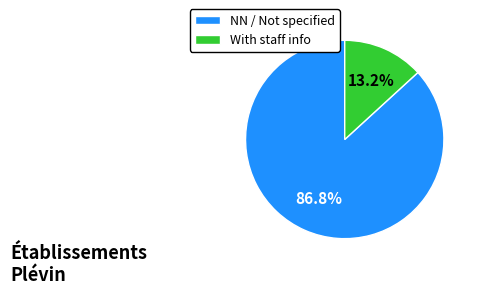

To the nearest percent, what is the average slice percentage?

50%